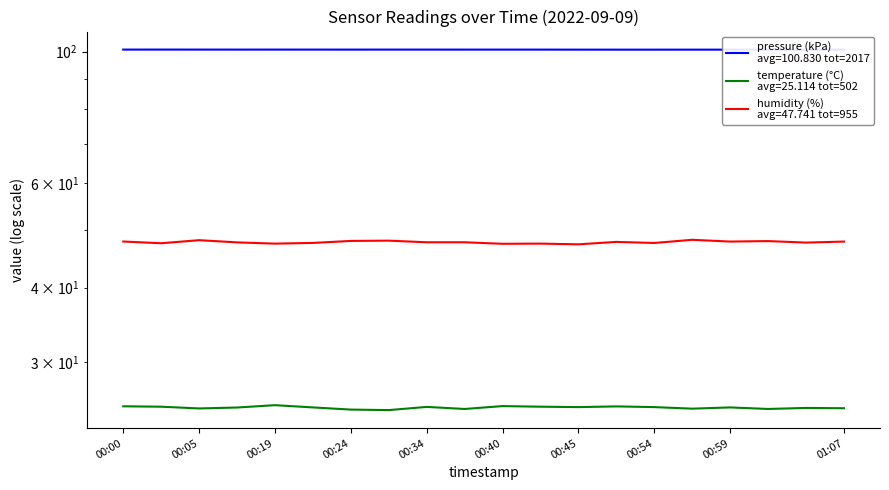

Reading right to left, transcribe all the data shown in this chart.

pressure: 01:07=100.8	01:04=100.8	01:02=100.8	00:59=100.8	00:56=100.8	00:54=100.8	00:51=100.8	00:45=100.8	00:42=100.8	00:40=100.8	00:37=100.8	00:34=100.8	00:32=100.8	00:24=100.8	00:21=100.8	00:19=100.8	00:08=100.8	00:05=100.8	00:03=100.8	00:00=100.8
temperature: 01:07=25.1	01:04=25.1	01:02=25.0	00:59=25.1	00:56=25.0	00:54=25.2	00:51=25.2	00:45=25.2	00:42=25.2	00:40=25.3	00:37=25.0	00:34=25.2	00:32=24.9	00:24=24.9	00:21=25.1	00:19=25.4	00:08=25.1	00:05=25.0	00:03=25.2	00:00=25.2
humidity: 01:07=47.9	01:04=47.7	01:02=47.9	00:59=47.9	00:56=48.2	00:54=47.6	00:51=47.8	00:45=47.3	00:42=47.5	00:40=47.4	00:37=47.7	00:34=47.7	00:32=48.0	00:24=48.0	00:21=47.6	00:19=47.5	00:08=47.7	00:05=48.1	00:03=47.5	00:00=47.9